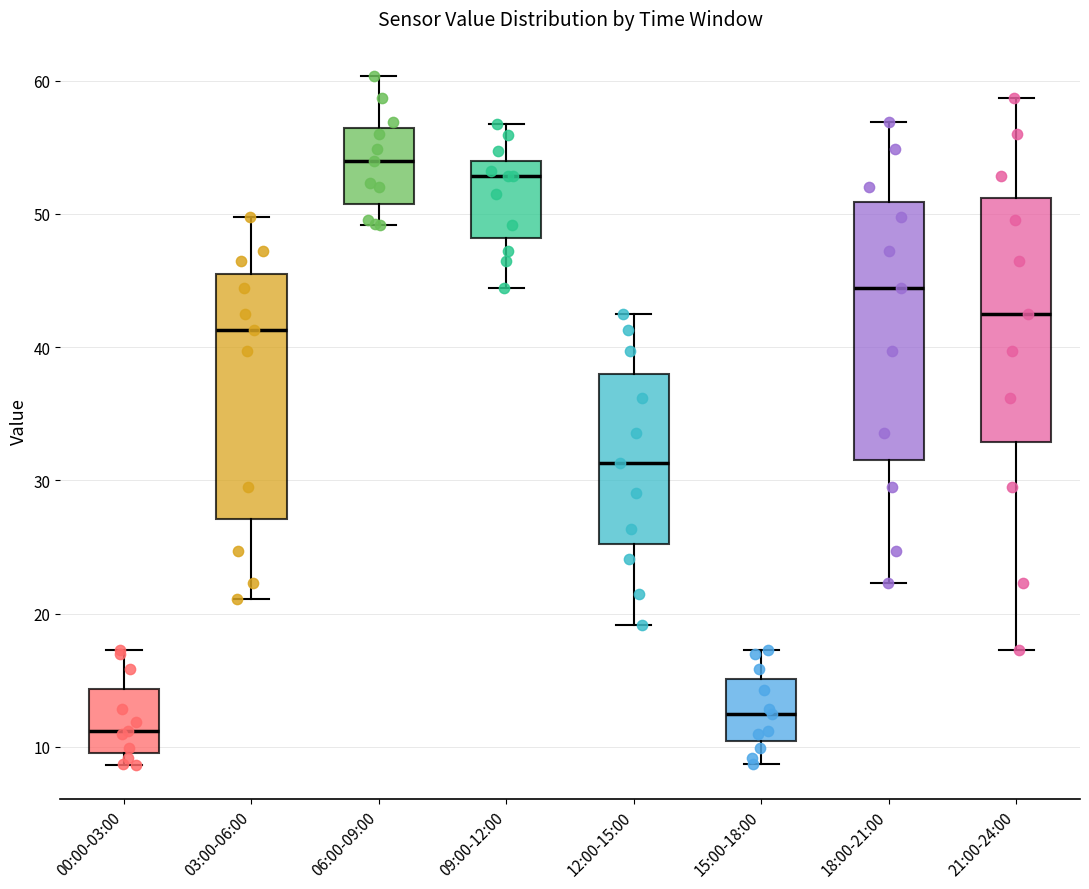

Reading left to right, read every box against the y-axis: the position of its median line, the range the box covers, and the ends of its whiskers. The values are not printed on the chart, so give them approximately, as read against the axis.

00:00-03:00: median 11, box 10 to 14, whiskers 9 to 17
03:00-06:00: median 41, box 27 to 45, whiskers 21 to 50
06:00-09:00: median 54, box 51 to 56, whiskers 49 to 60
09:00-12:00: median 53, box 48 to 54, whiskers 44 to 57
12:00-15:00: median 31, box 25 to 38, whiskers 19 to 43
15:00-18:00: median 13, box 10 to 15, whiskers 9 to 17
18:00-21:00: median 44, box 32 to 51, whiskers 22 to 57
21:00-24:00: median 43, box 33 to 51, whiskers 17 to 59